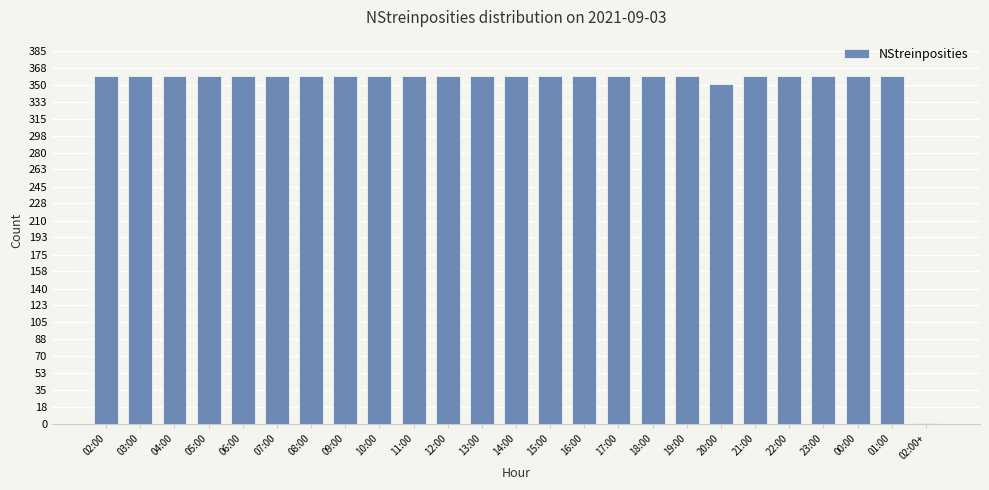

What is the average value?

345